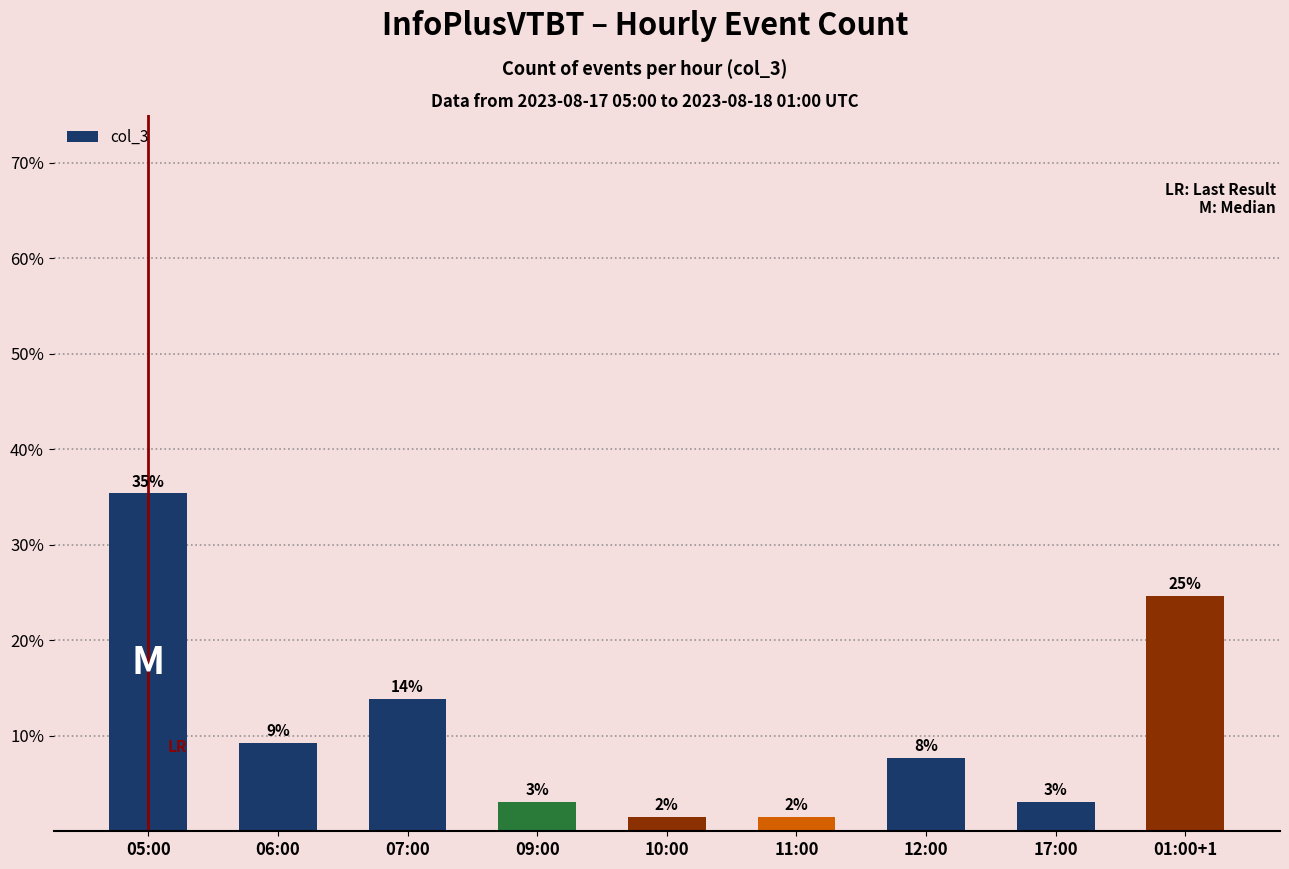

List the labels in order of value, largest first.

05:00, 01:00+1, 07:00, 06:00, 12:00, 09:00, 17:00, 10:00, 11:00